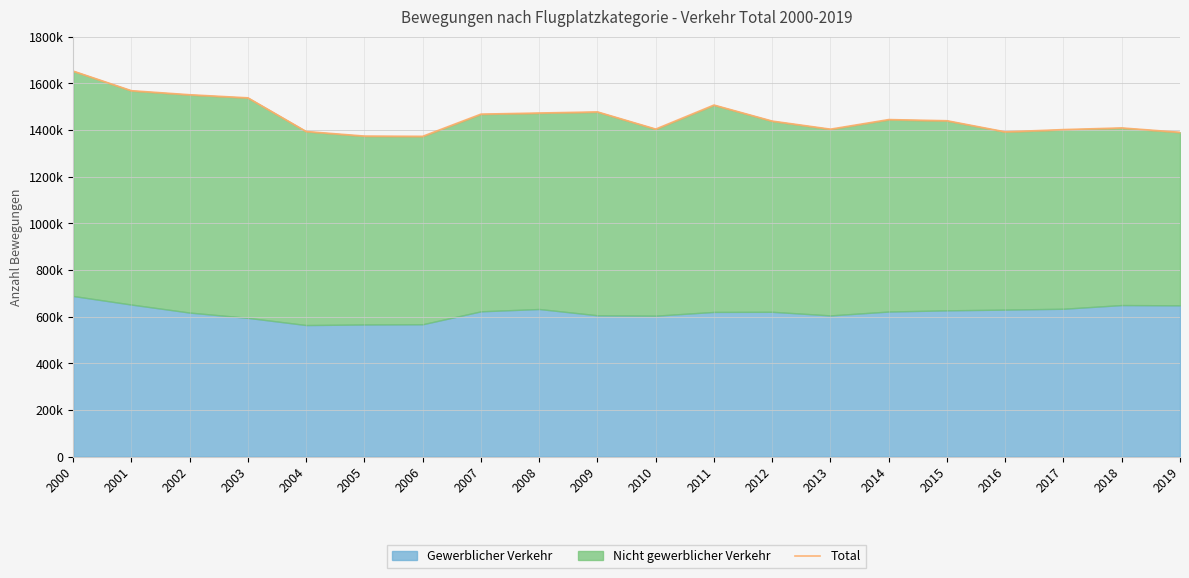

How many interior local peaks (higher than both neighbors) does the data have?

4